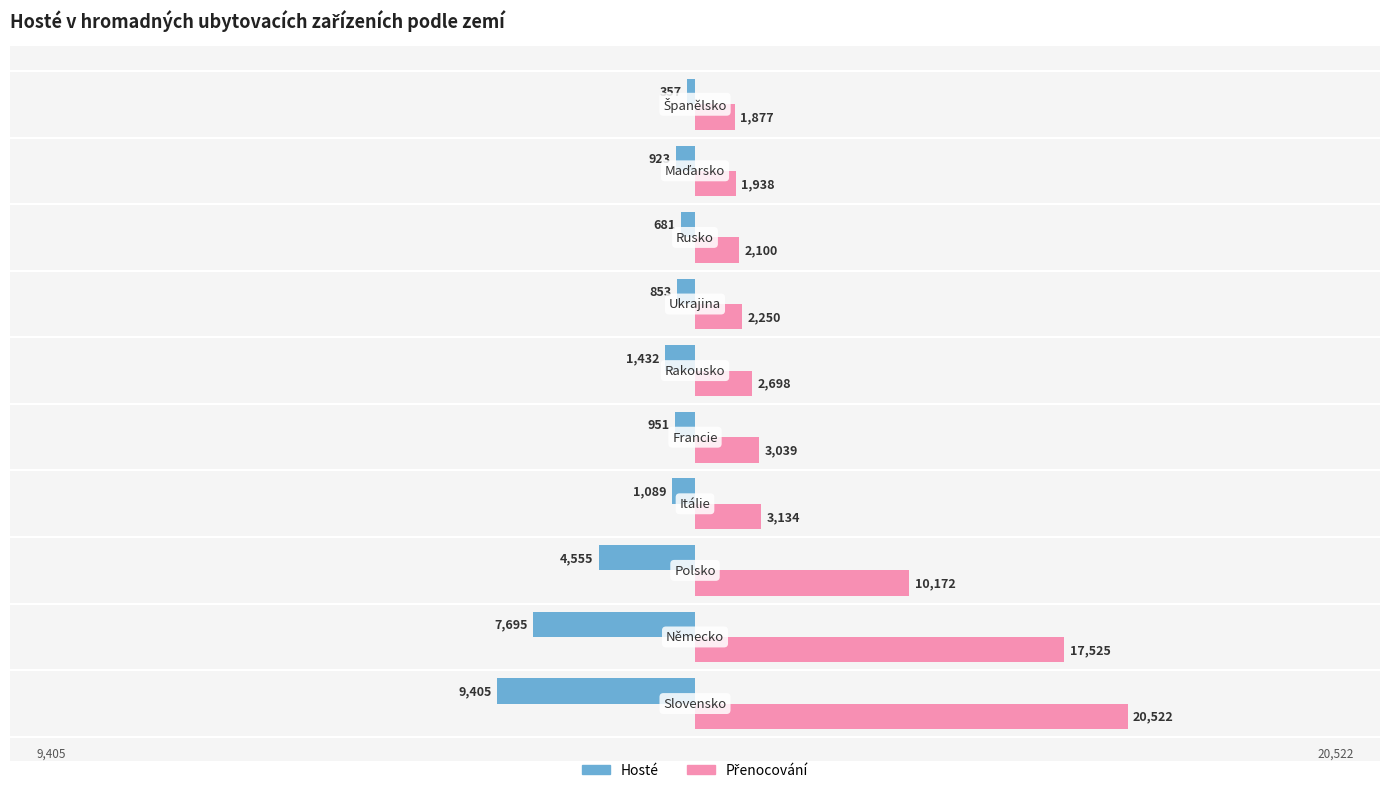

What is the difference between the maximum and minimum values in the Hosté series?

9048